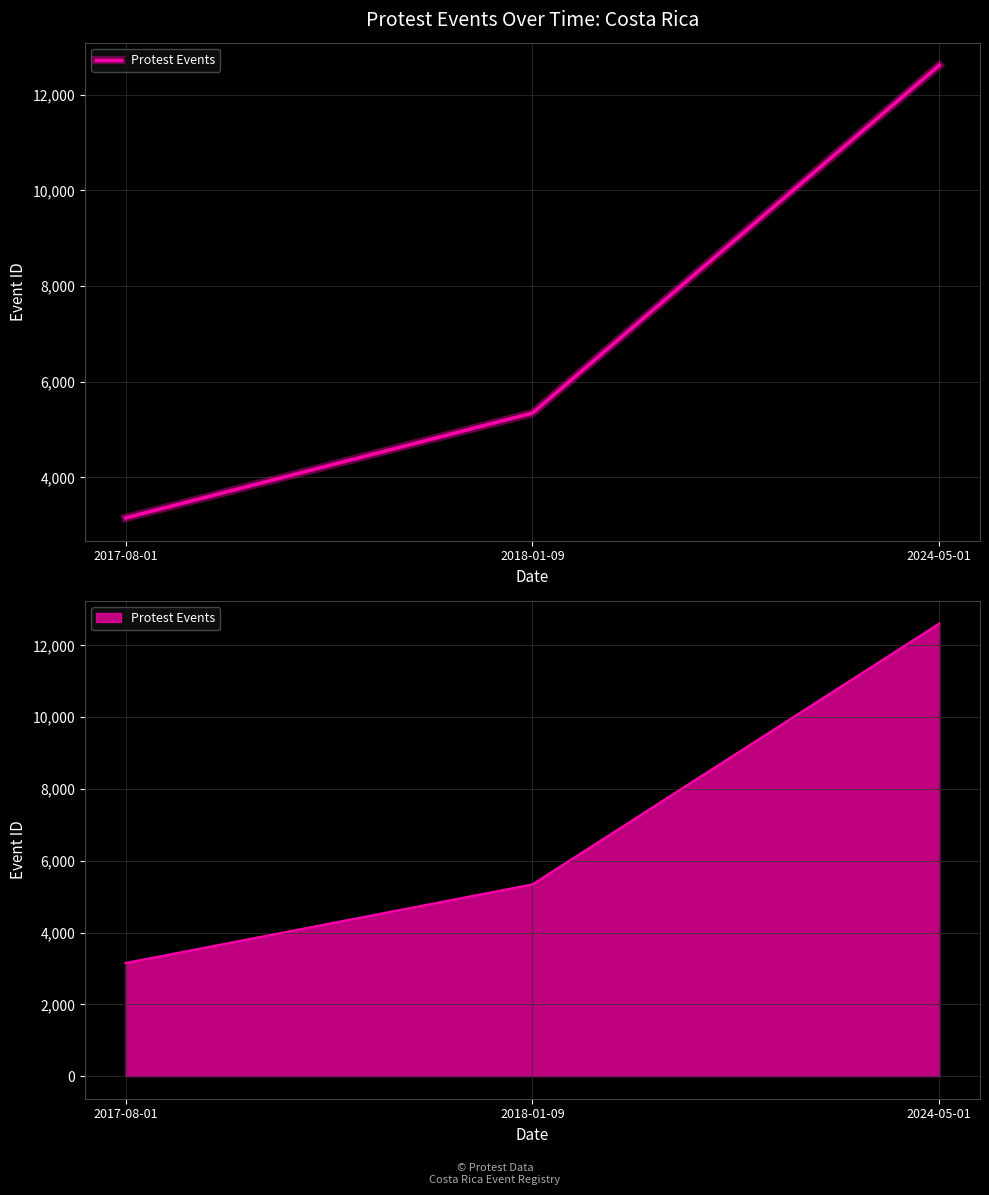

What position from the left is 2018-01-09?

2